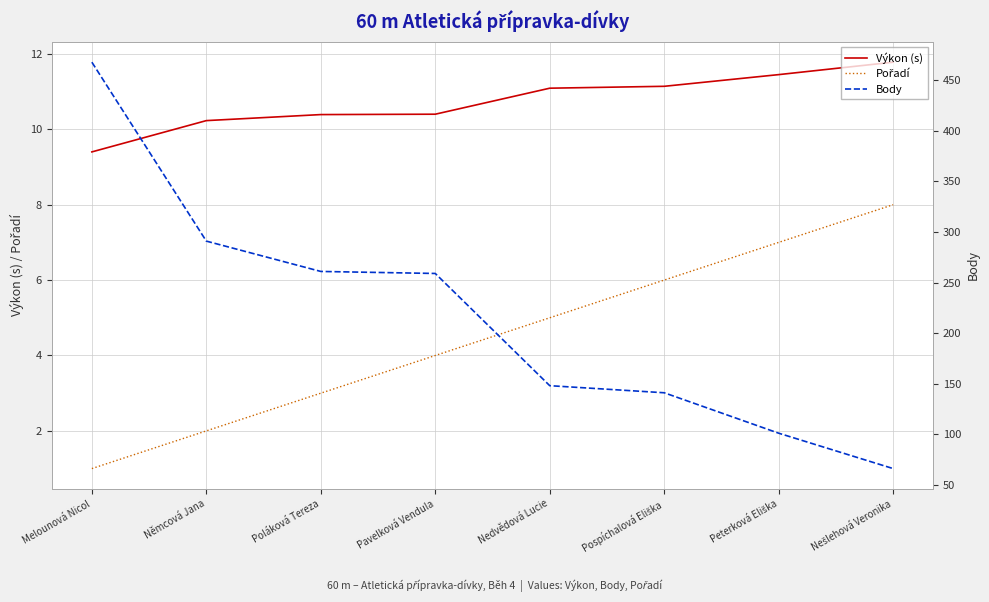

Is the value of Pořadí at Pavelková Vendula greater than the value of Body at Pospíchalová Eliška?

No